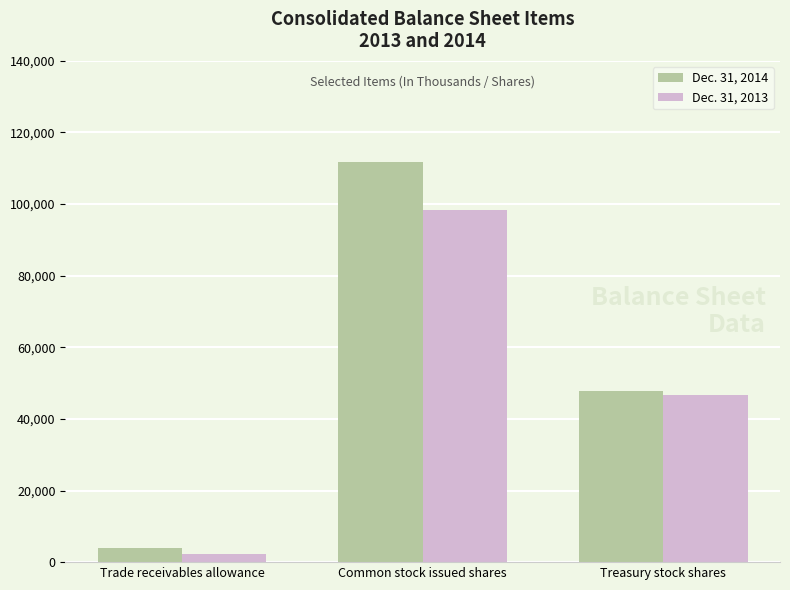

Reading left to right, list all the values displayed in this chart.

Dec. 31, 2014: Trade receivables allowance=3811	Common stock issued shares=111686	Treasury stock shares=47874
Dec. 31, 2013: Trade receivables allowance=2262	Common stock issued shares=98302	Treasury stock shares=46752